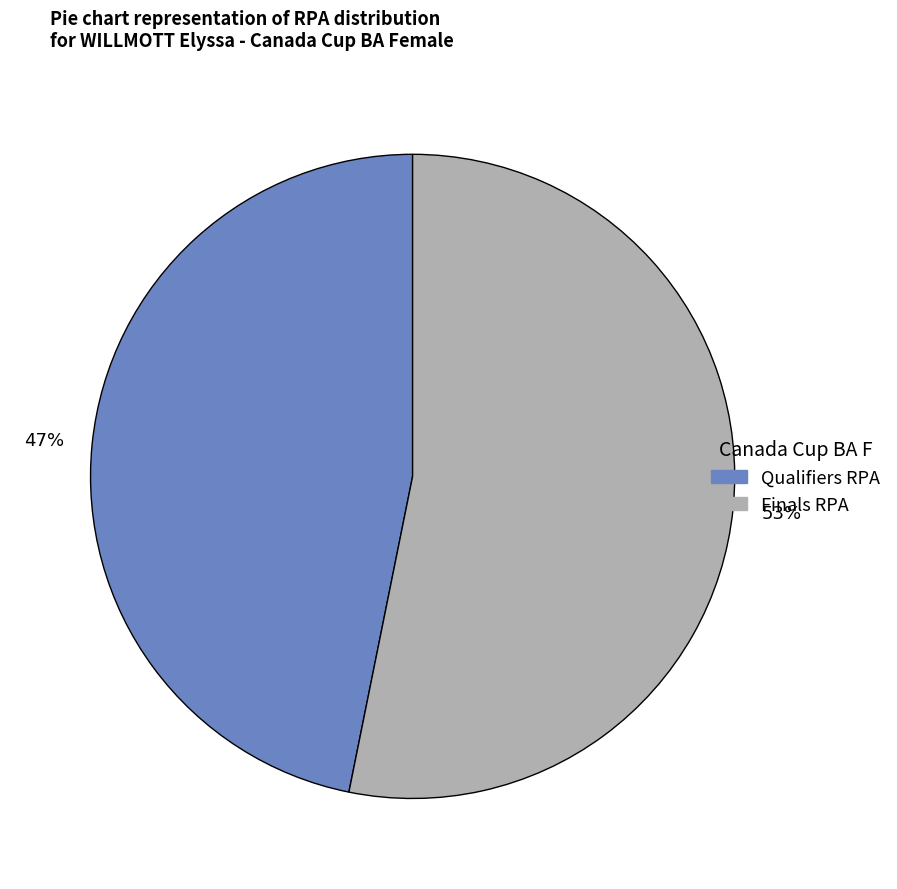

To the nearest percent, what is the average slice percentage?

50%